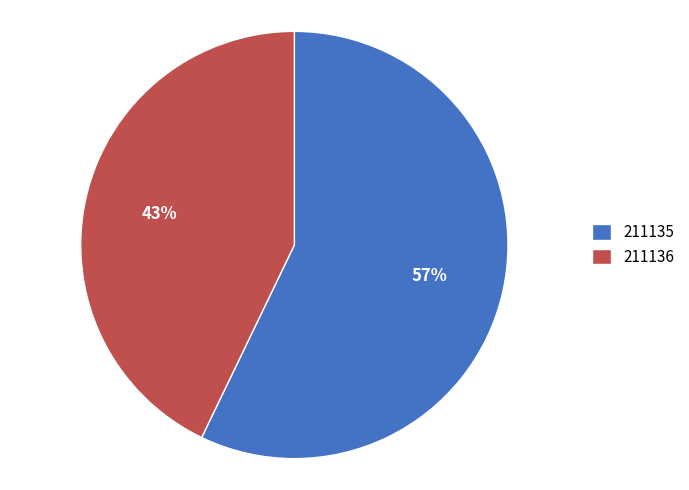

True or false: 211135 accounts for 44% of the total.

False